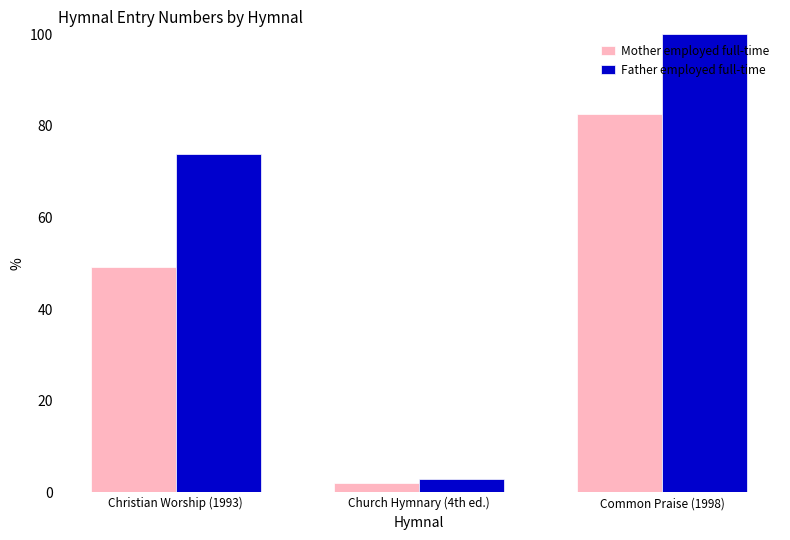

How many distinct data groups are displayed?

2